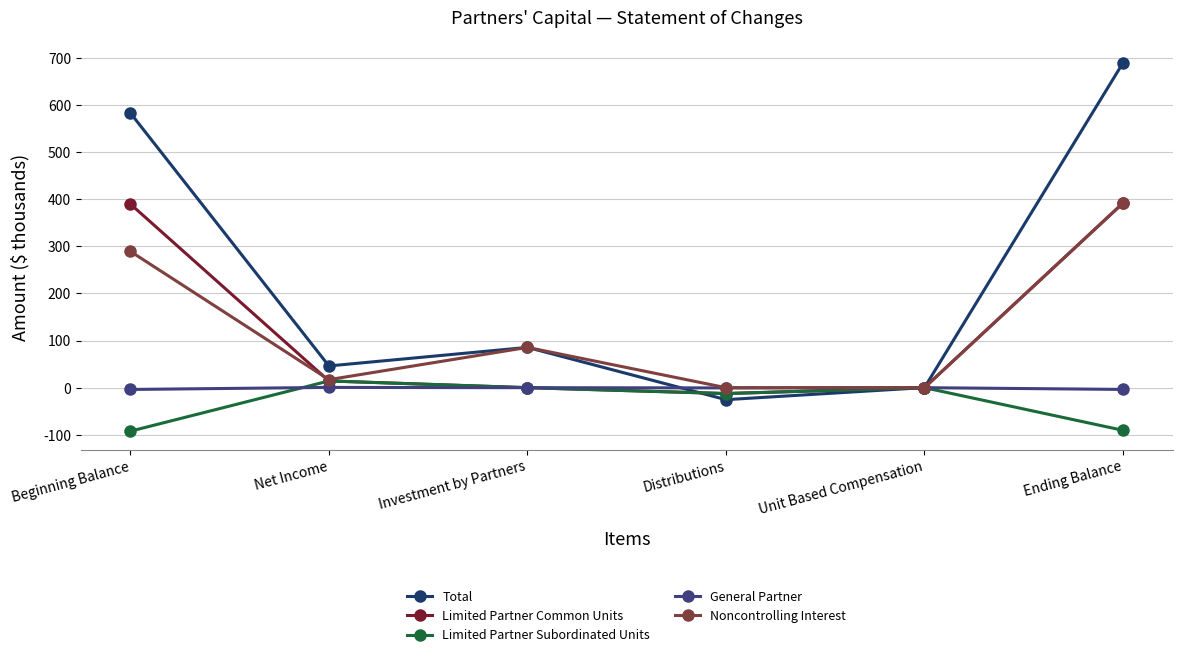

What are all the series names shown in the legend?

Total, Limited Partner Common Units, Limited Partner Subordinated Units, General Partner, Noncontrolling Interest